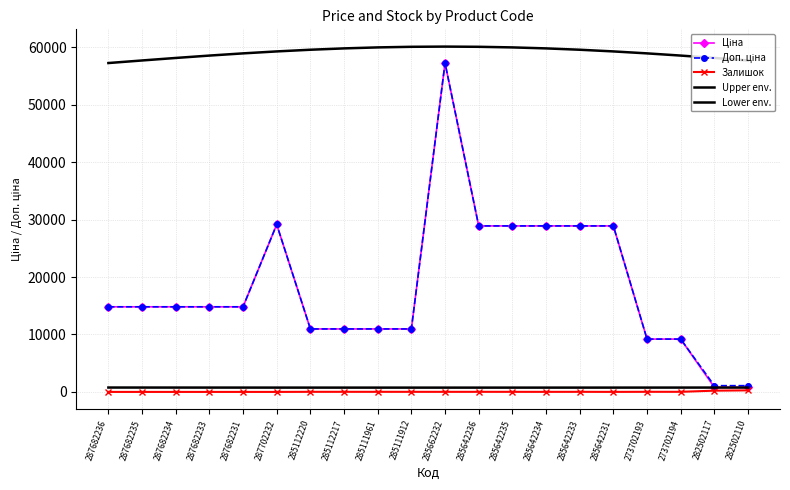

What is the label of the 14th point from the left?

285642234